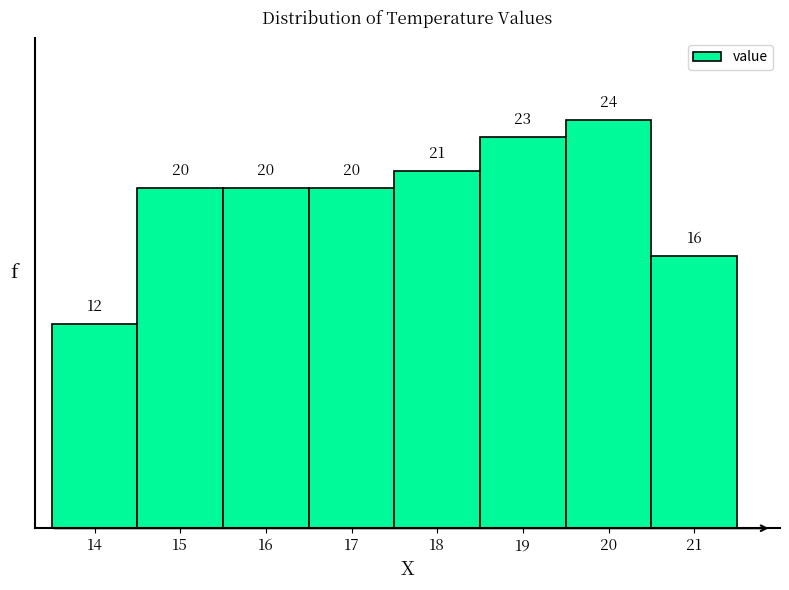

What is the height of the bar covering 19.5 to 20.5 on the x-axis?

24